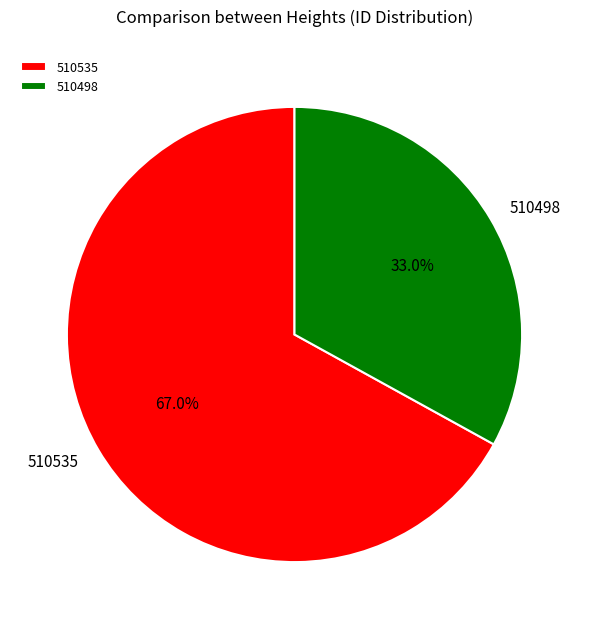

To the nearest percent, what is the average slice percentage?

50%